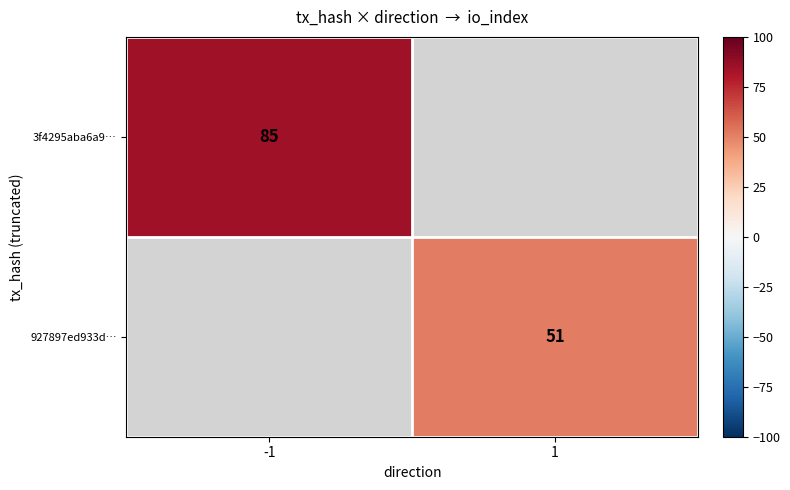

The value of 3f4295aba6a9… at -1 is 85. True or false?

True